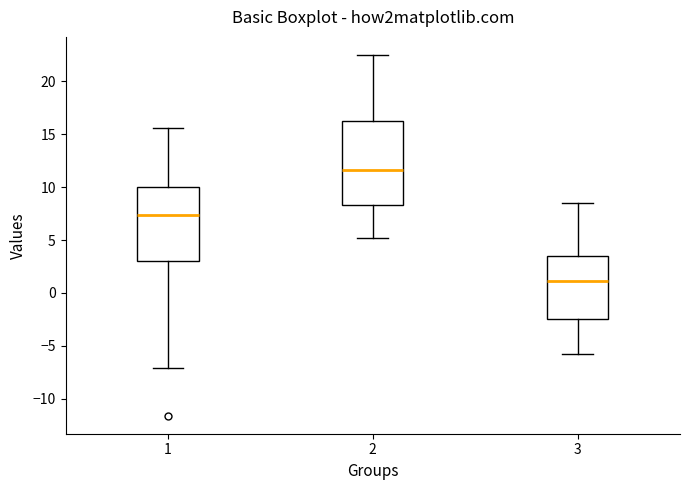

Reading left to right, read every box against the y-axis: the position of its median line, the range the box covers, and the ends of its whiskers. The values are not printed on the chart, so give them approximately, as read against the axis.

1: median 7.5, box 3.0 to 10.0, whiskers -7.0 to 15.5
2: median 11.5, box 8.5 to 16.5, whiskers 5.0 to 22.5
3: median 1.0, box -2.5 to 3.5, whiskers -6.0 to 8.5